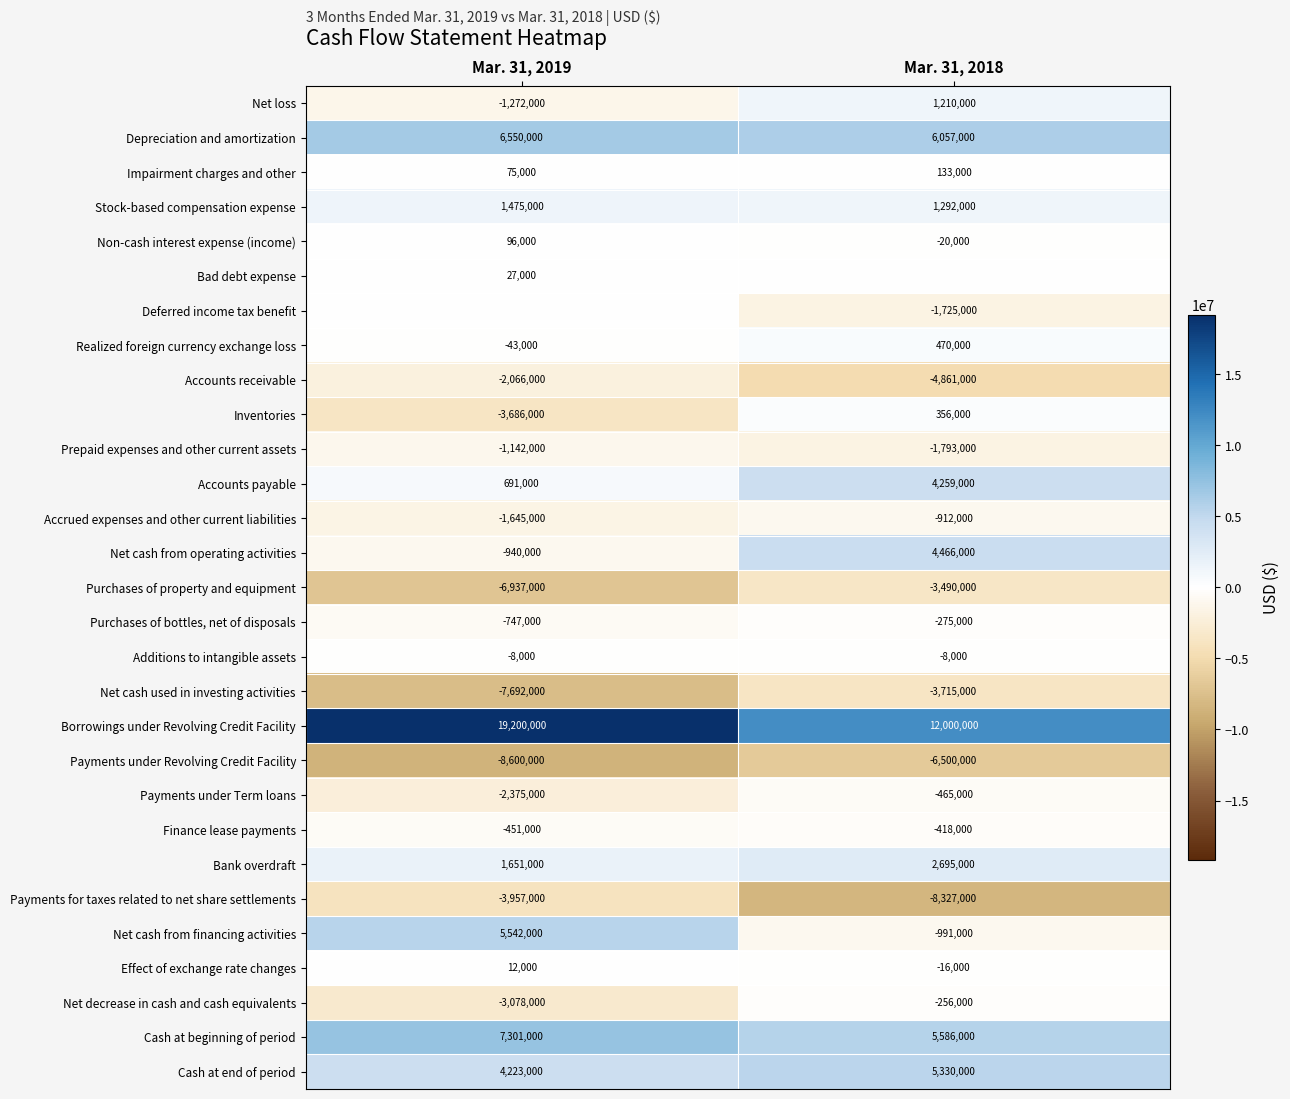

Is the value of Accrued expenses and other current liabilities at Mar. 31, 2018 greater than the value of Net cash used in investing activities at Mar. 31, 2019?

Yes